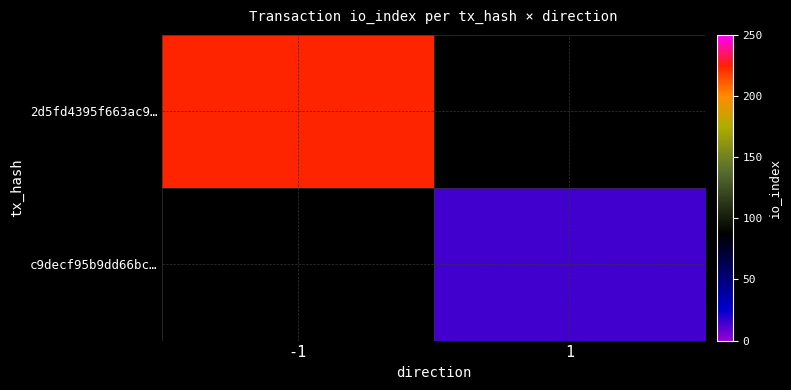

List the series in order of their peak value, lowest first.

2d5fd4395f663ac9…, c9decf95b9dd66bc…